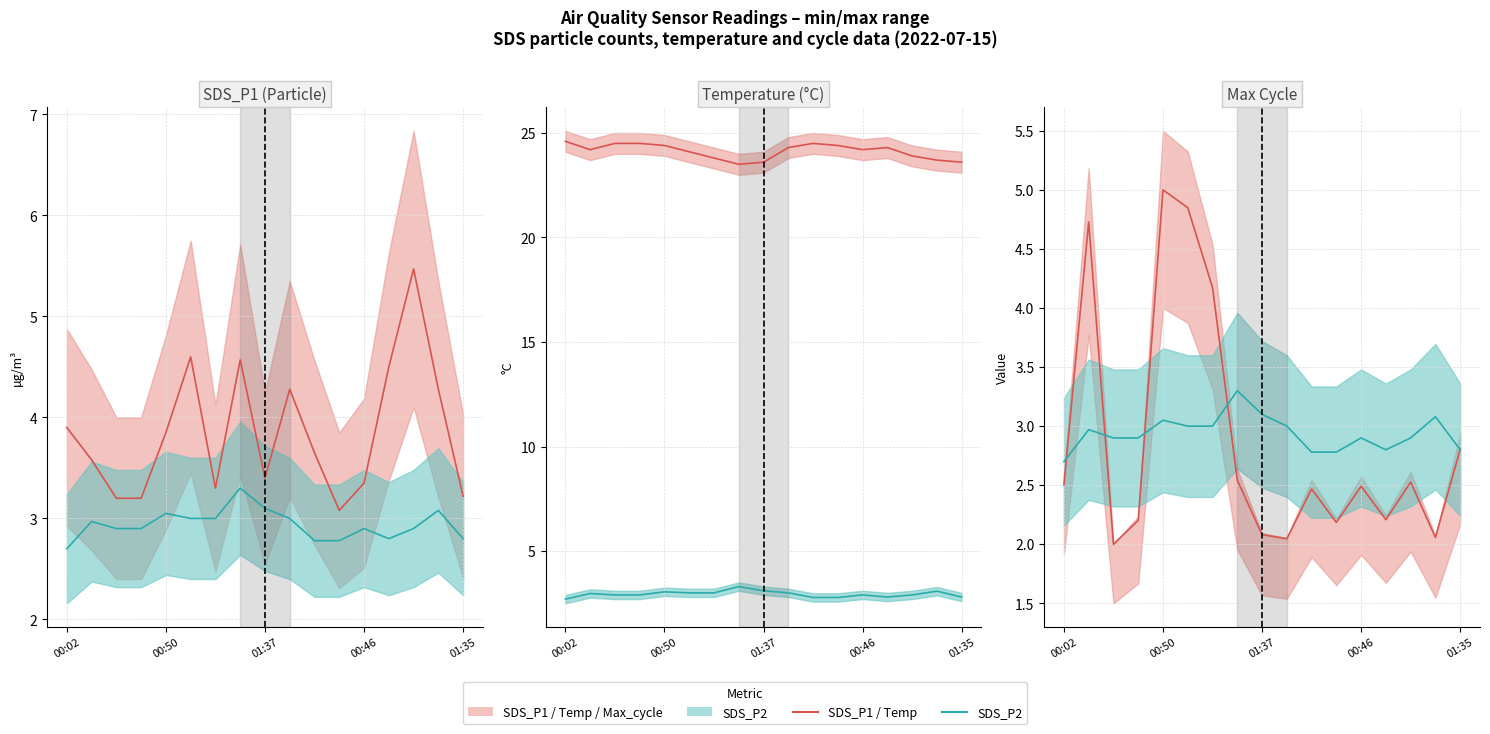

The SDS_P1 series shows 5.5 at 14. True or false?

True